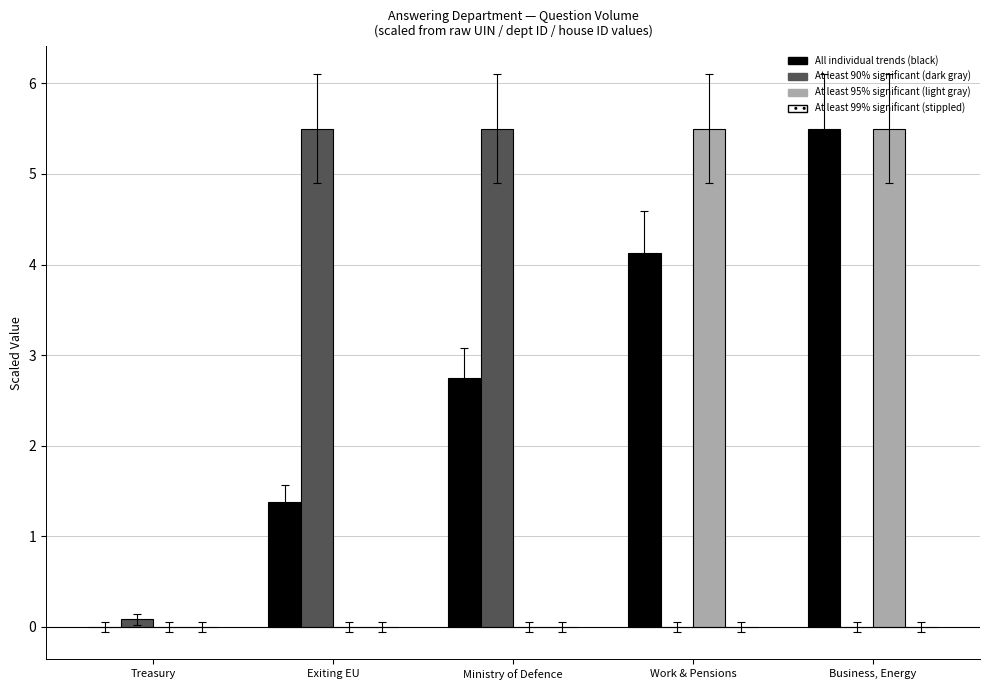

What is the sum of the All individual trends (black) values at Business, Energy and Work & Pensions?

9.6